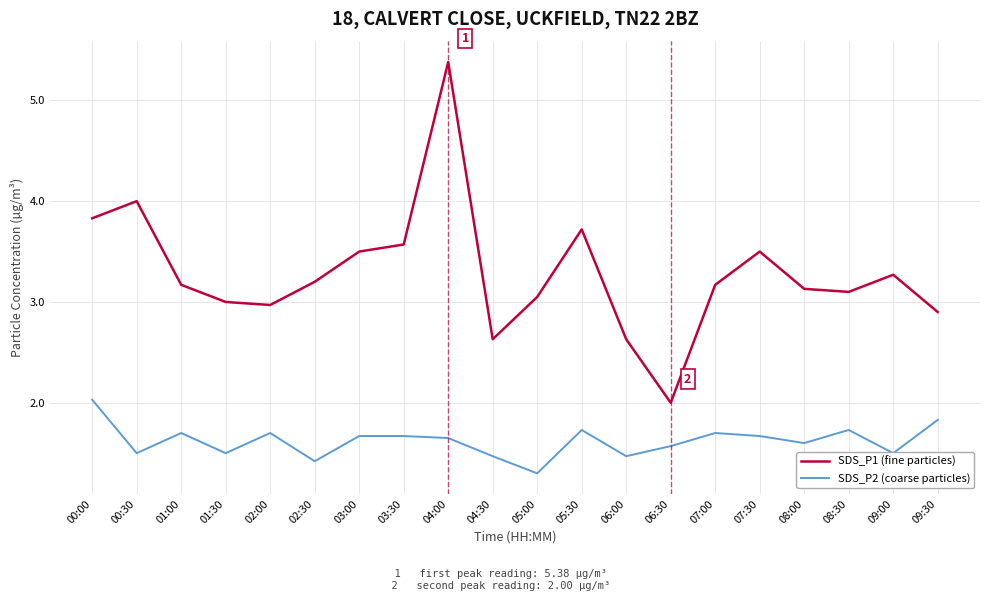

Does the chart have visible grid lines?

Yes